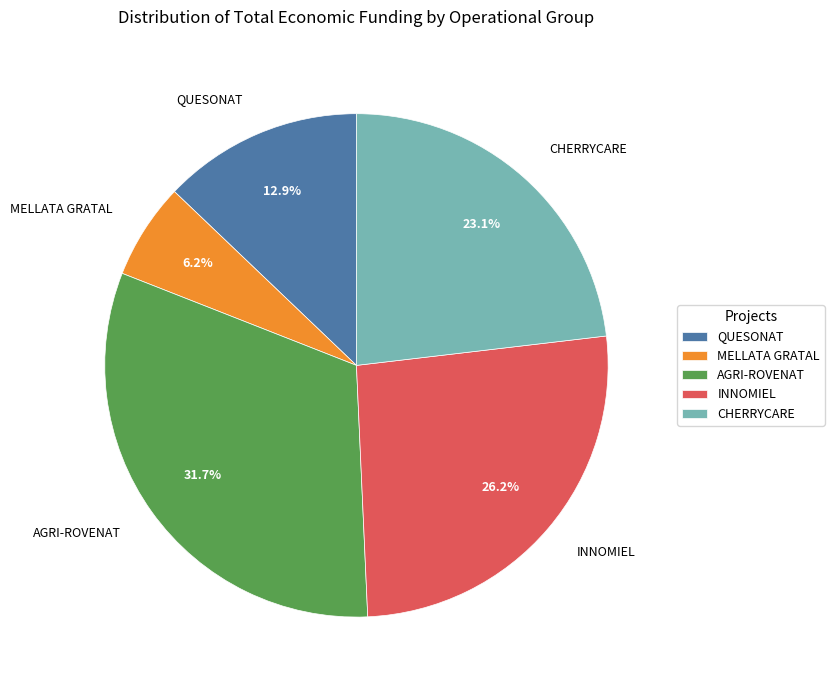

Is the sum of MELLATA GRATAL and AGRI-ROVENAT greater than half?

No